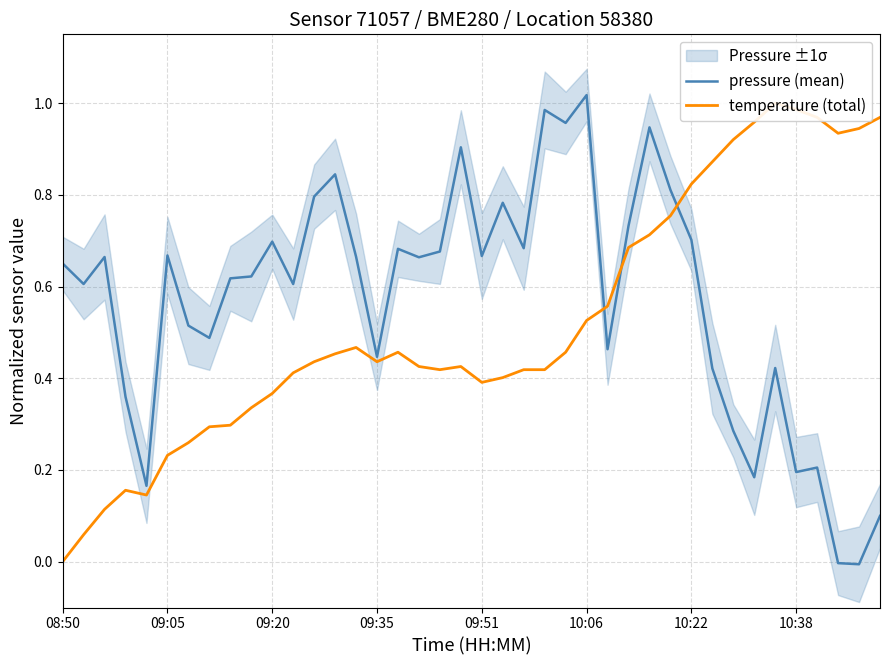

True or false: pressure (mean) has a value of 1.4 at 10:06.

False